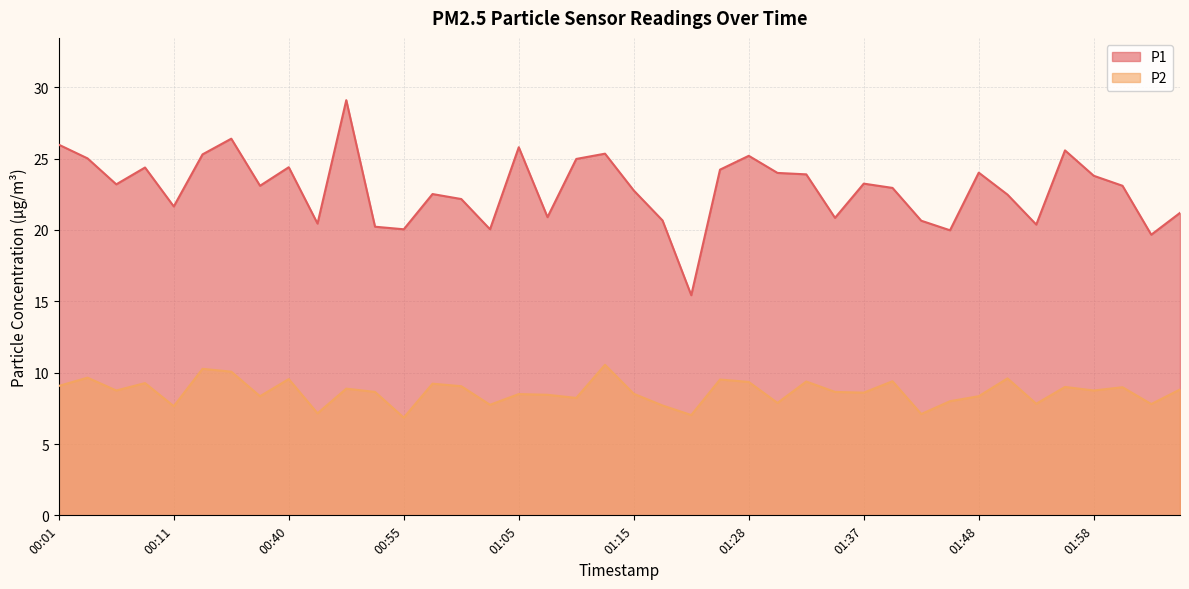

What value does the P1 series have at 01:45?

20.0